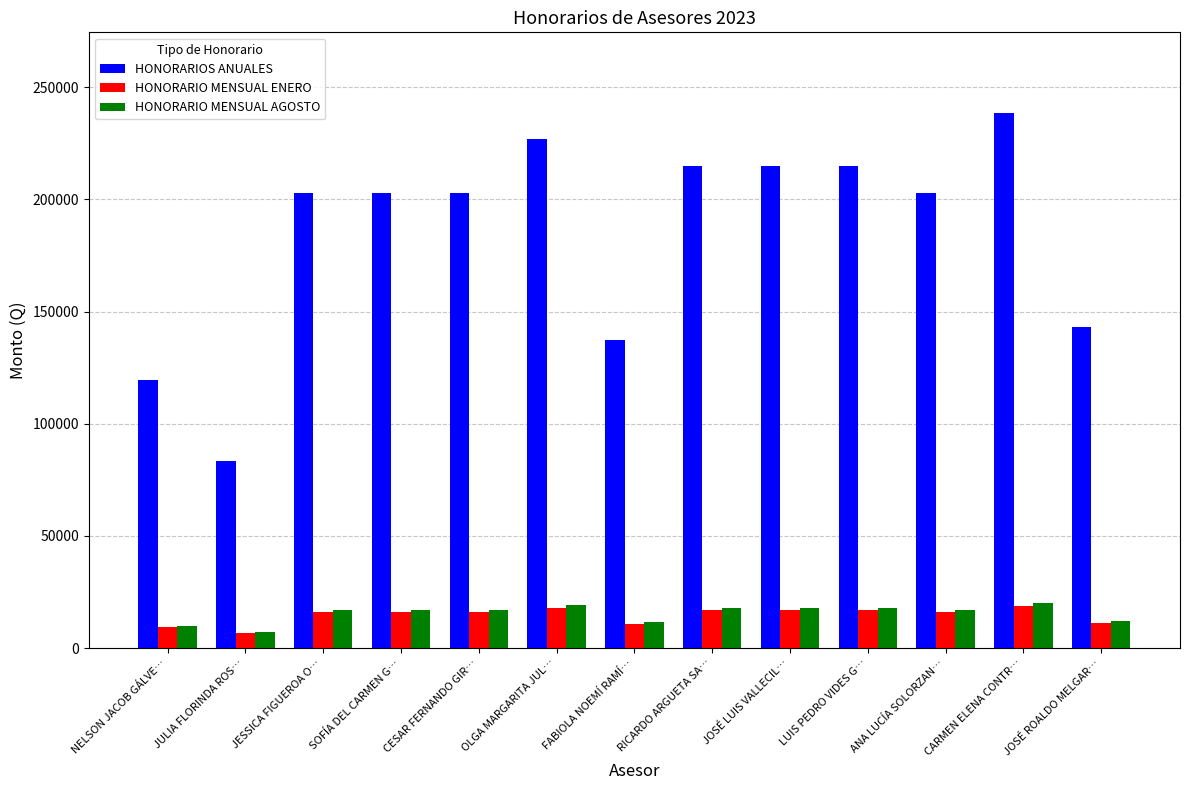

Which series has the largest total across all categories?

HONORARIOS ANUALES